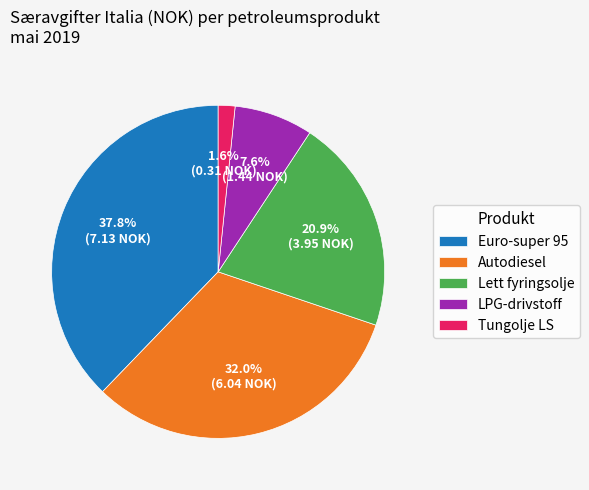

How much of the chart is everything except Autodiesel?

68.0%